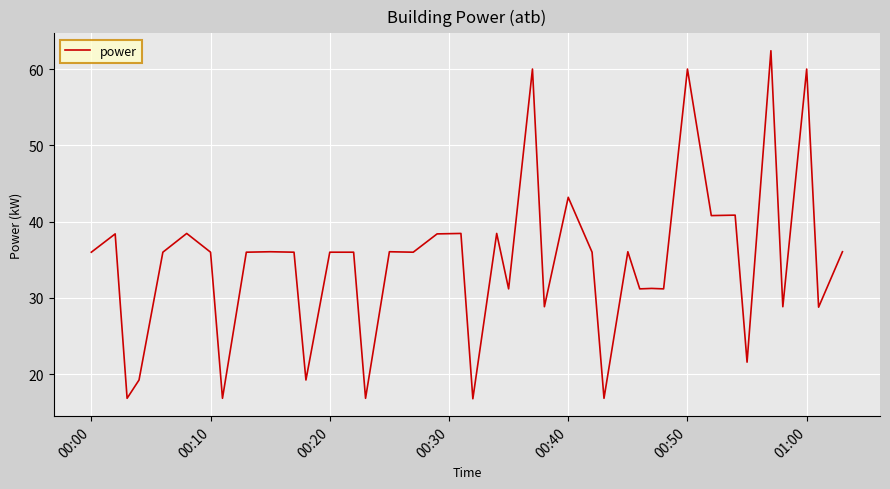

What is the difference between the maximum and minimum values?

45.6